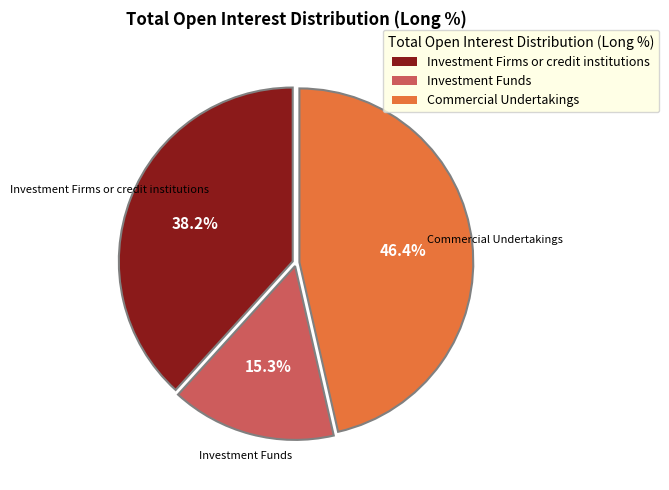

Does any single category account for the majority?

No